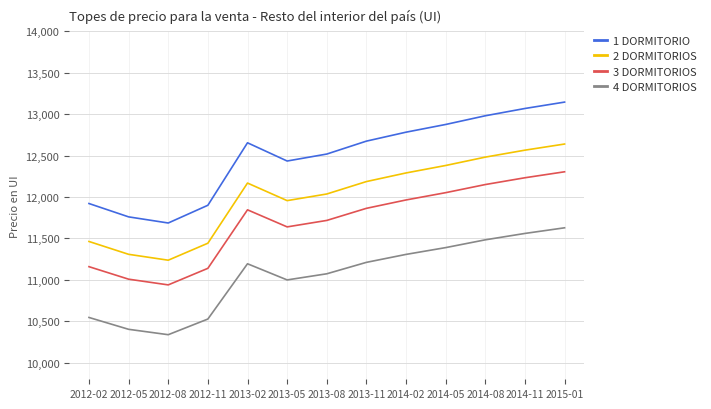

What are all the series names shown in the legend?

1 DORMITORIO, 2 DORMITORIOS, 3 DORMITORIOS, 4 DORMITORIOS